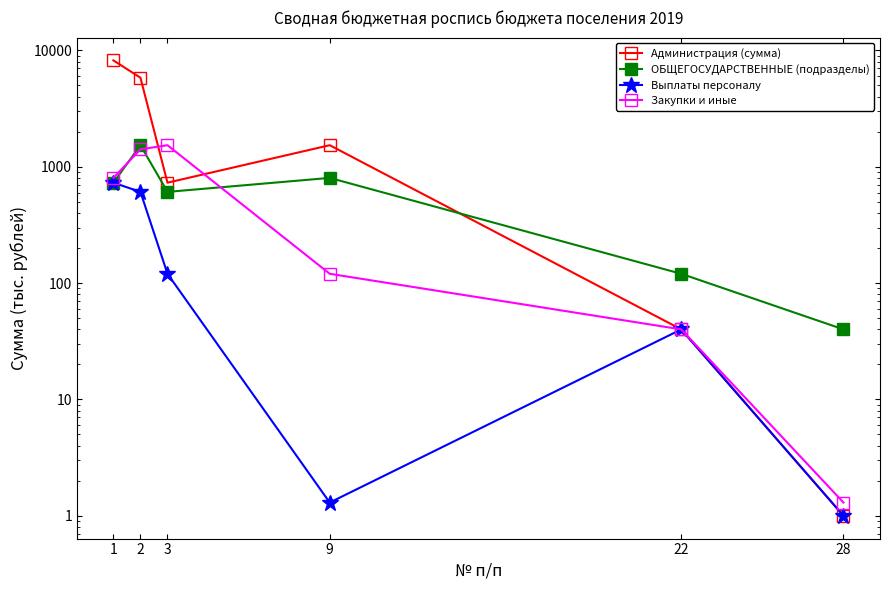

The Выплаты персоналу series shows 0.7 at 9. True or false?

False